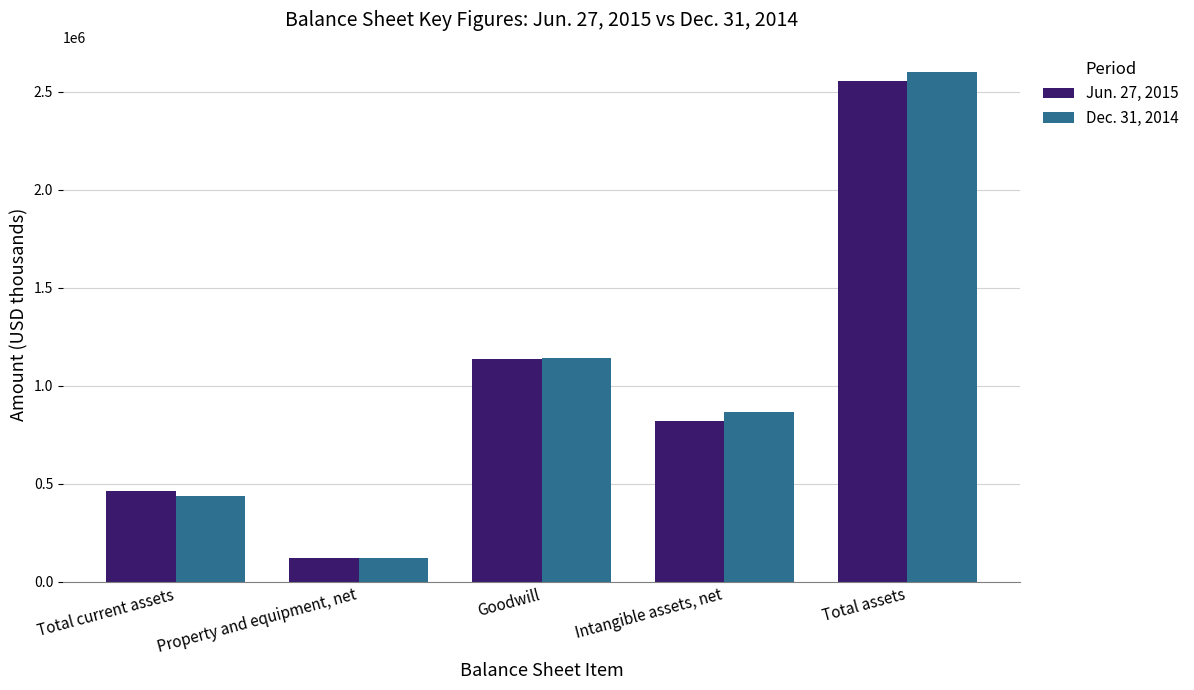

What is the lowest value of the Dec. 31, 2014 series?

120107